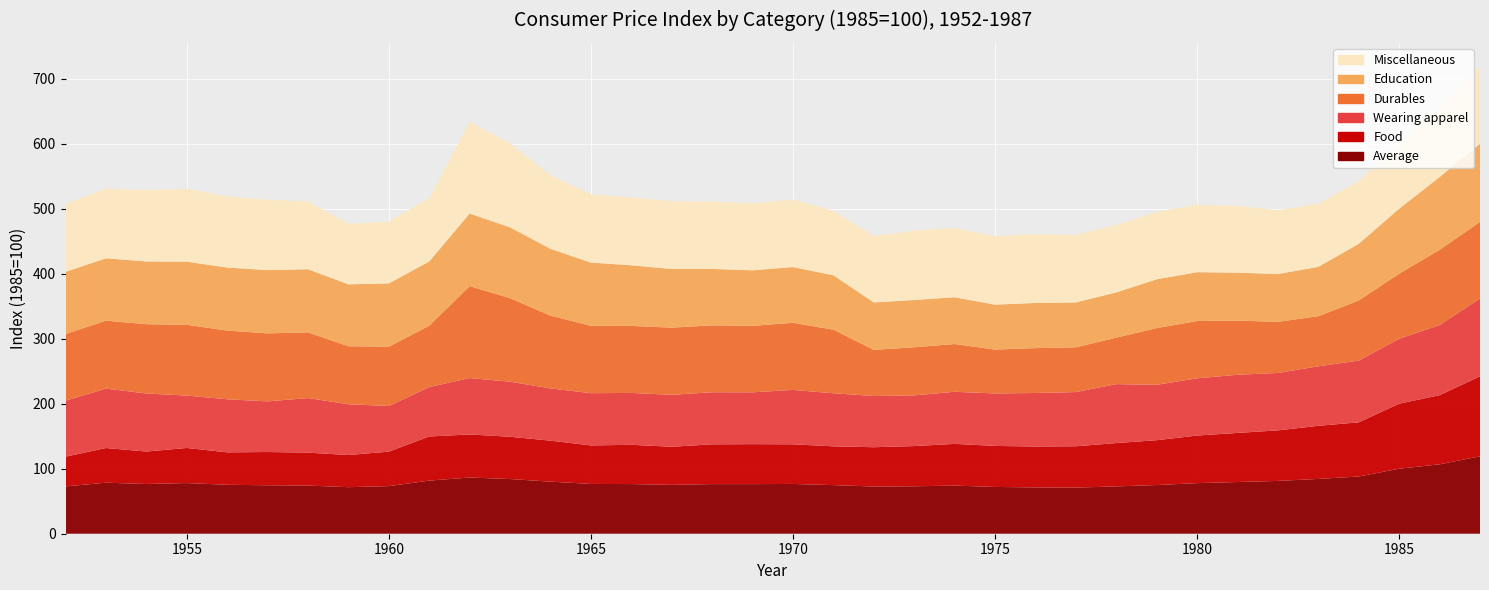

Reading left to right, list all the values displayed in this chart.

Average: 72.8	78.5	76.5	77.9	75.3	74.5	74.1	71.6	73.2	81.7	86.5	84.1	80.2	76.6	76.4	75.2	76.3	76.3	76.6	74.8	72.6	73.0	74.0	72.0	71.2	70.9	72.8	74.9	77.8	79.5	81.2	84.3	88.0	100.0	106.8	119.0
Food: 45.7	53.3	49.9	54.0	49.9	51.1	50.7	49.4	53.0	67.8	66.3	65.0	63.0	59.2	60.4	58.6	61.2	61.5	61.0	59.6	60.4	61.8	64.2	63.1	62.9	63.6	66.6	69.0	73.2	75.5	77.7	81.7	83.3	100.0	106.3	123.0
Wearing apparel: 86.2	91.4	89.3	80.5	81.6	77.9	83.9	78.1	70.2	76.0	86.7	84.7	80.3	80.3	79.8	79.9	80.1	79.7	83.6	81.7	78.8	77.9	80.1	80.7	82.3	83.3	90.7	85.2	88.0	89.5	88.3	91.6	94.9	100.0	107.8	119.9
Durables: 102.6	104.5	106.6	108.9	105.7	104.6	101.0	89.2	91.3	94.4	141.3	128.5	111.9	103.7	103.1	103.3	102.9	102.2	103.2	97.8	71.0	74.0	73.5	67.5	69.0	68.9	71.5	87.3	88.2	83.4	78.6	77.1	92.5	100.0	115.8	117.6
Education: 95.5	96.0	96.5	97.1	96.9	97.3	97.1	95.2	97.3	98.8	111.7	109.0	102.8	97.1	93.3	90.2	86.8	85.5	85.7	83.7	73.0	72.7	72.0	69.1	69.4	69.0	69.5	75.1	75.1	73.7	73.6	75.9	87.1	100.0	111.9	120.3
Miscellaneous: 104.4	107.0	109.6	112.1	109.5	108.2	104.4	93.1	95.1	97.8	141.2	128.9	113.1	105.1	104.3	104.3	103.8	103.1	104.0	99.0	102.1	106.8	106.5	105.1	106.0	103.9	103.6	103.5	103.9	102.8	98.0	97.1	96.5	100.0	107.5	119.2